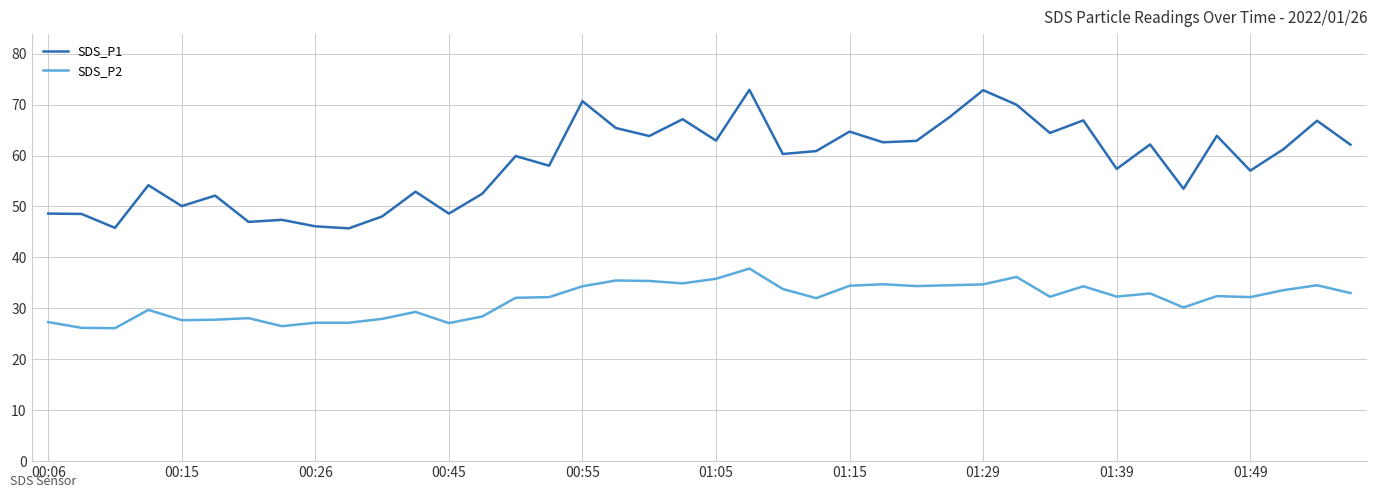

List the series in order of their overall mean, lowest first.

SDS_P2, SDS_P1